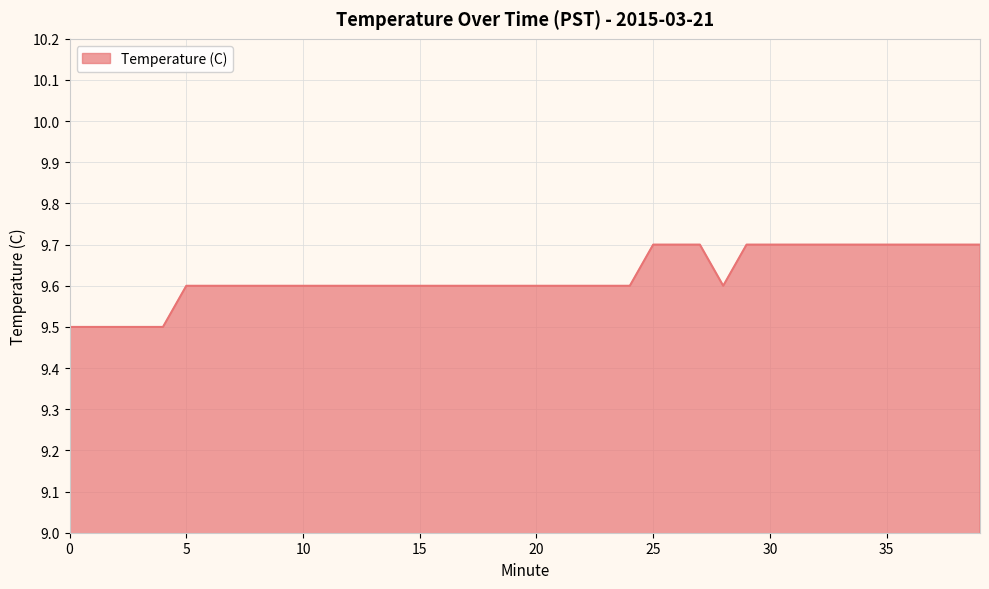

How many lines are shown in the chart?

1